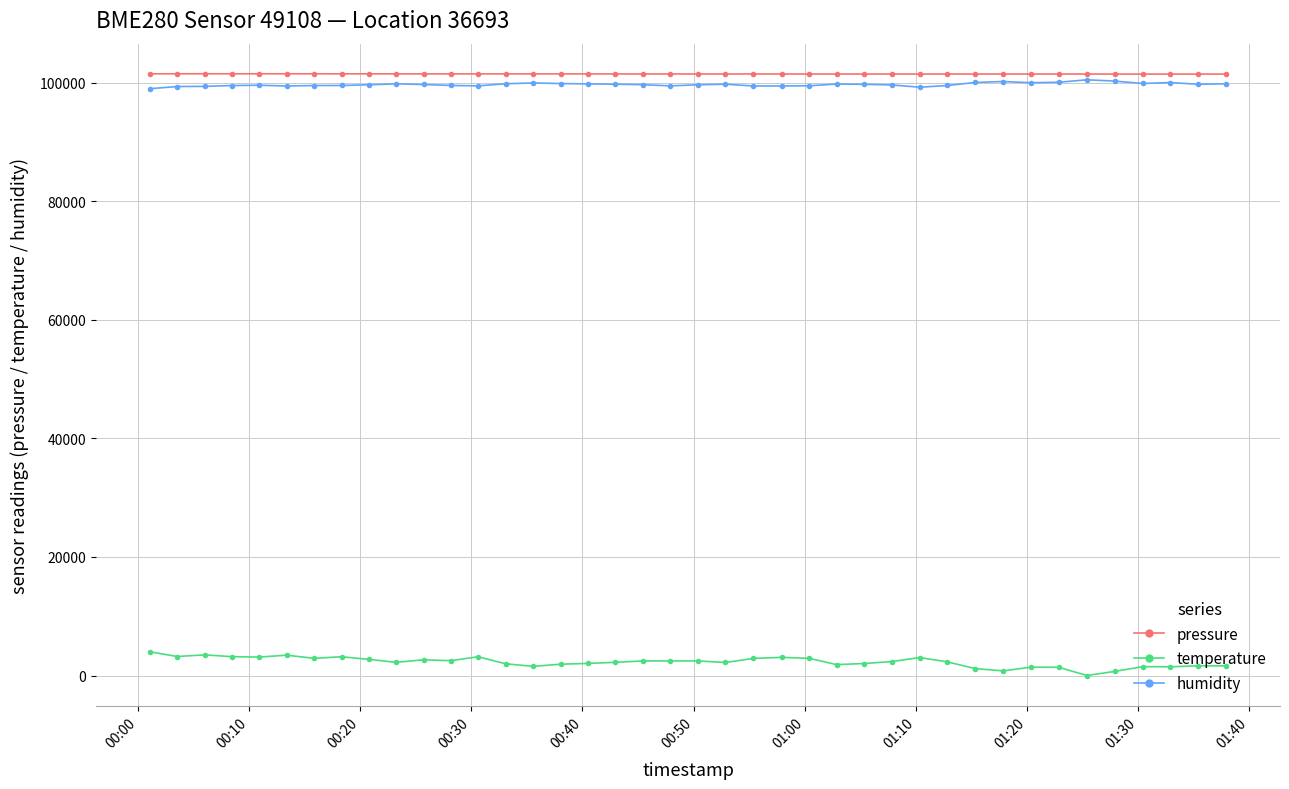

What is the lowest value of the humidity series?

99000.0